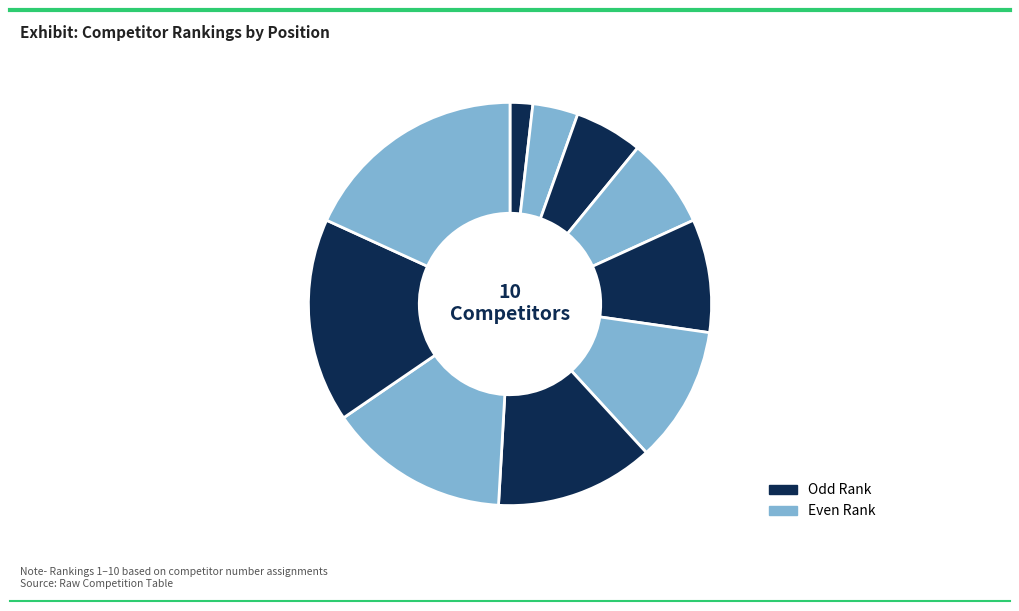

How many segments does this pie chart have?

10